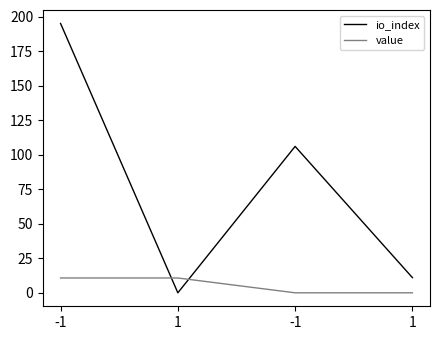

Reading right to left, what are all the values shown in this chart?

io_index: 1=11.0	-1=106.0	1=0.0	-1=195.0
value: 1=0.0	-1=0.0	1=10.7	-1=10.7